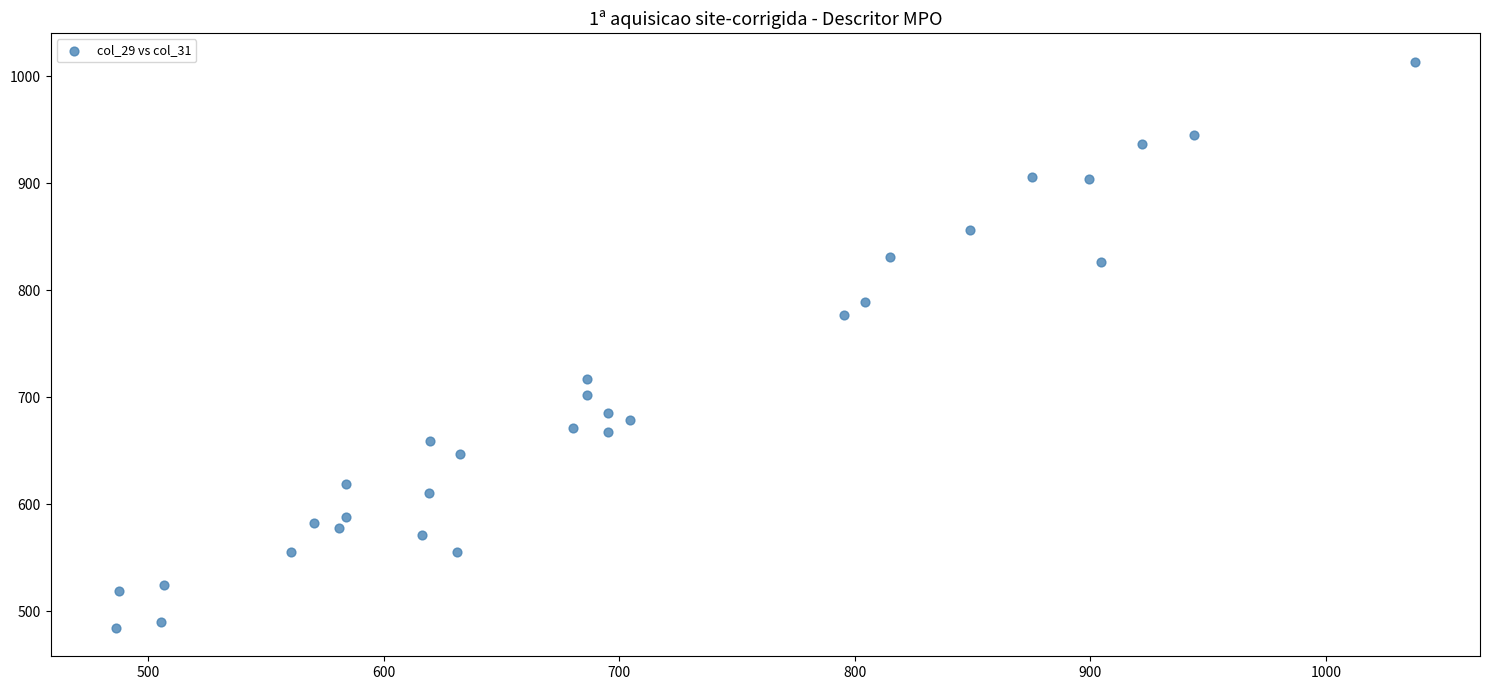

What is the range of Y values (max minus min)?

529.5